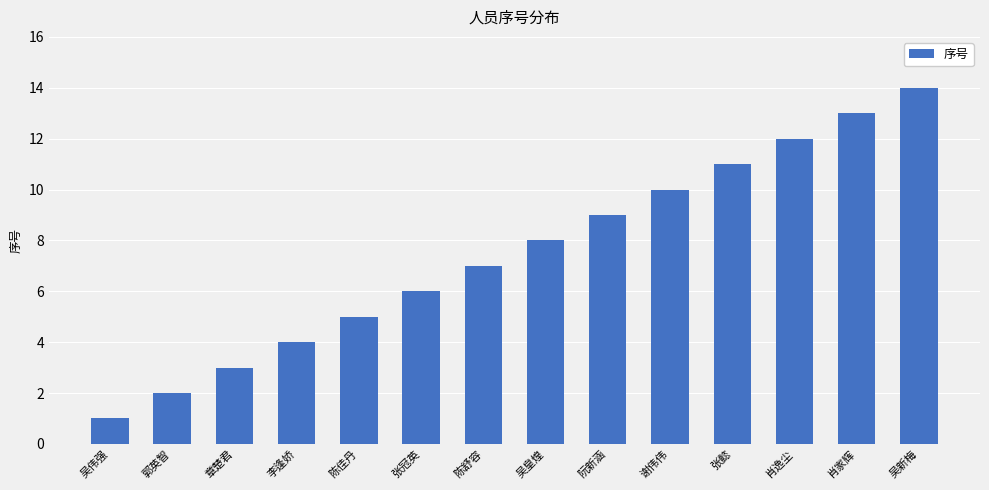

True or false: the data shows 9 at 吴新梅.

False